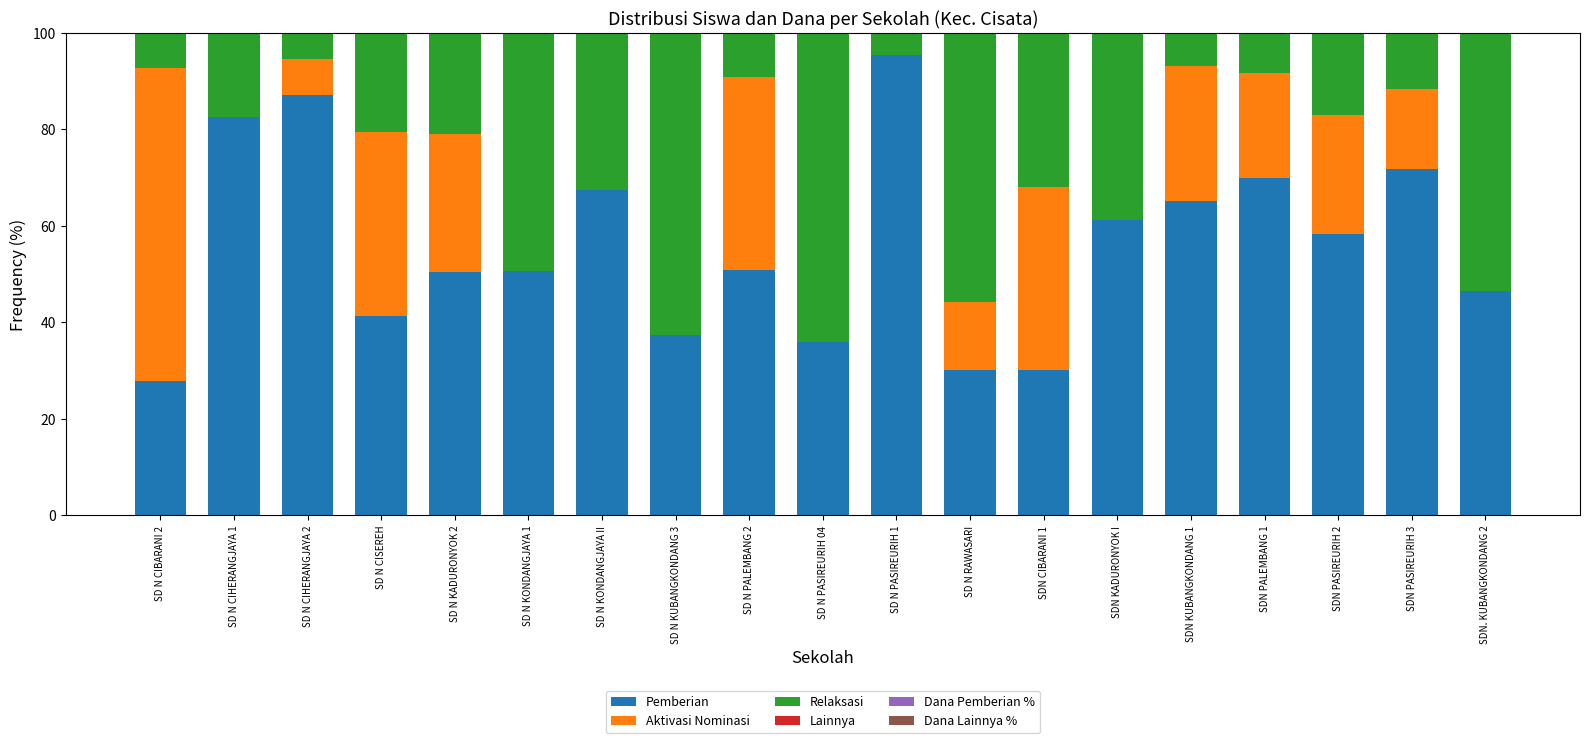

How many bars are there in each group?

6